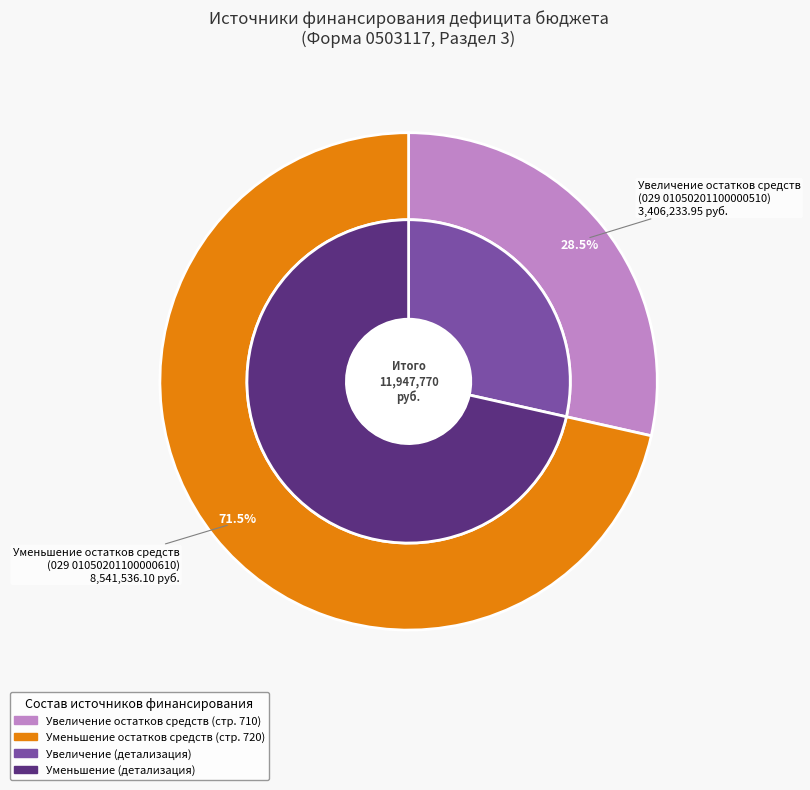

Which slice is the smallest?

увеличение остатков средств